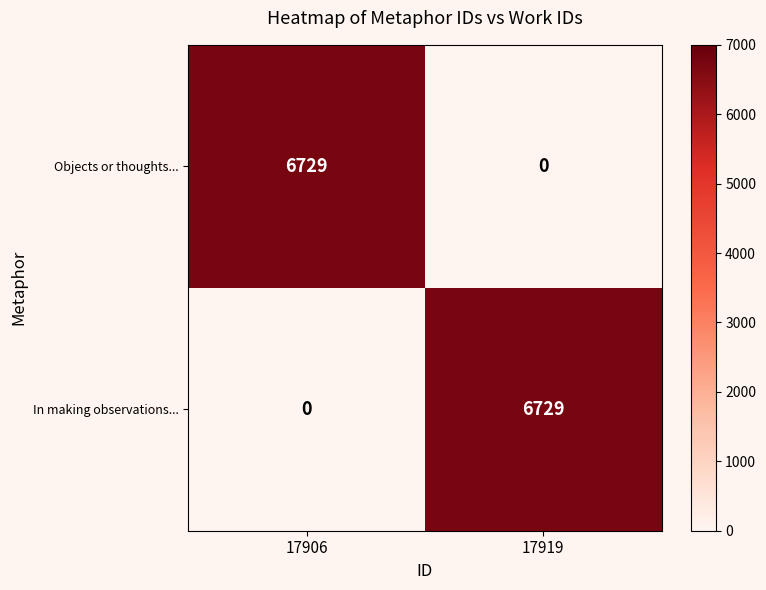

What is the sum of all In making observations... values?

6729